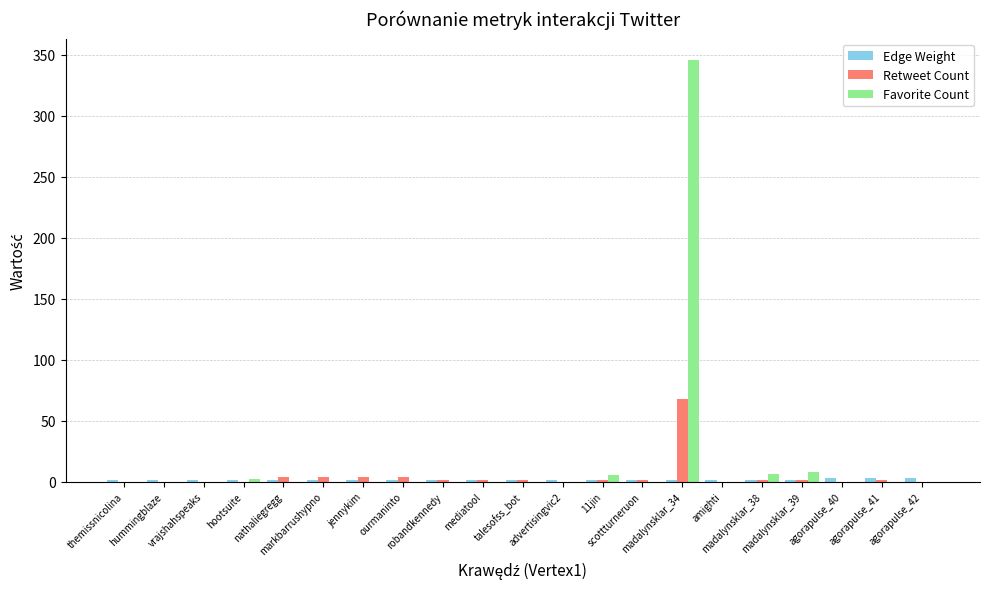

Which series has the largest total across all categories?

Favorite Count